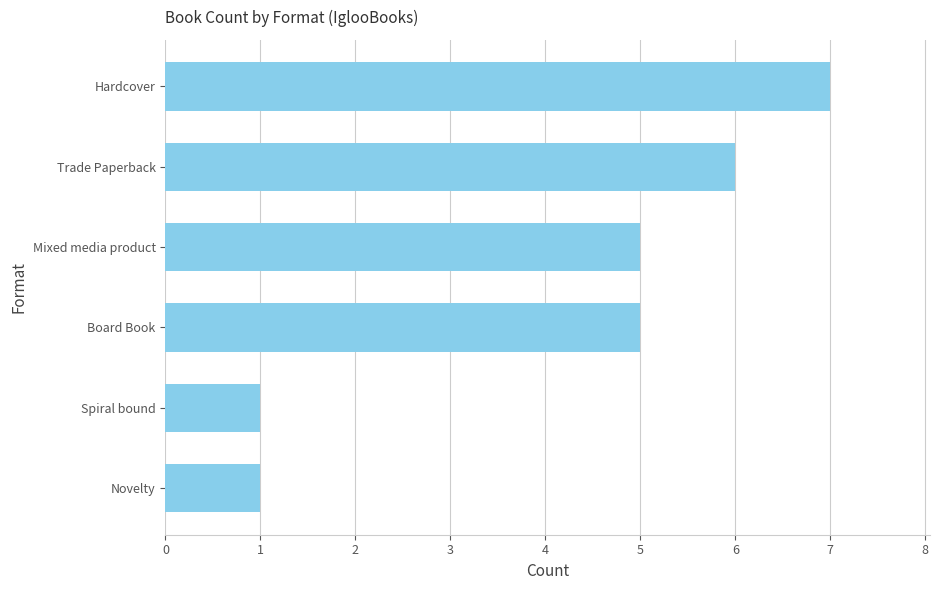

What is the change in value from Hardcover to Spiral bound?

-6